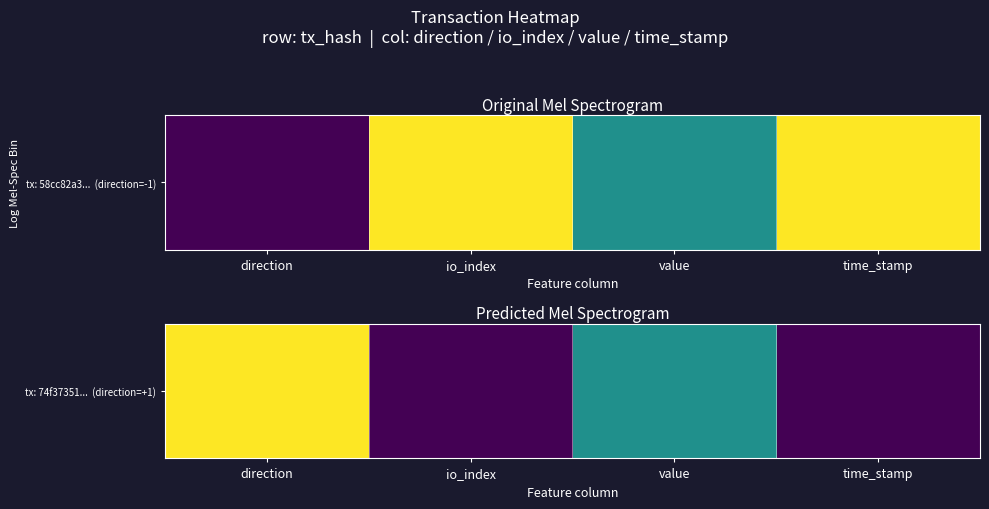

How many values are above zero?

2